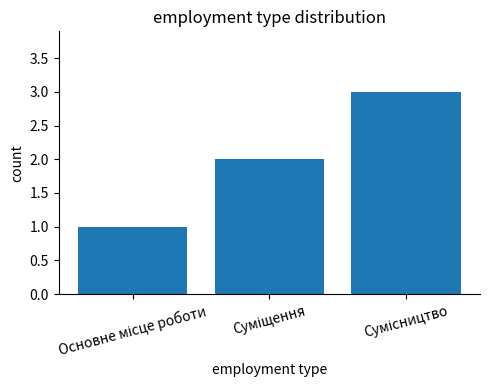

What is the maximum value shown in the chart?

3